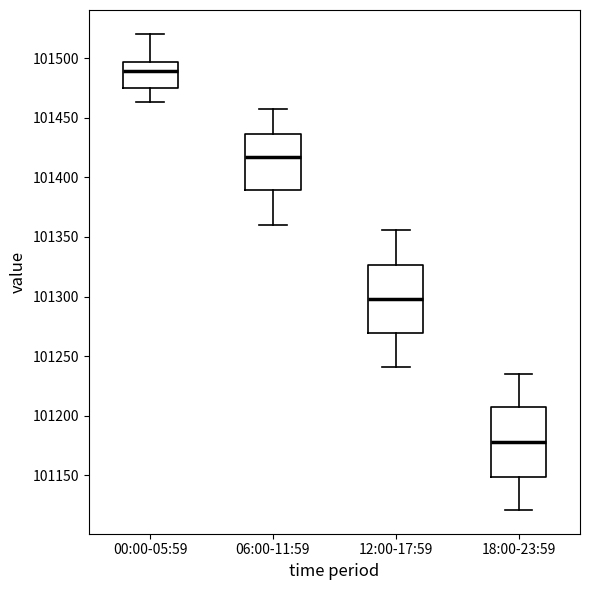

Reading left to right, transcribe this box plot: for each box, give where its median line is, the range the box spans, and where its two whiskers end, as read against the y-axis. The values are not printed on the chart, so give them approximately, as read against the axis.

00:00-05:59: median 101490, box 101475 to 101495, whiskers 101465 to 101520
06:00-11:59: median 101415, box 101390 to 101435, whiskers 101360 to 101455
12:00-17:59: median 101300, box 101270 to 101325, whiskers 101240 to 101355
18:00-23:59: median 101180, box 101150 to 101205, whiskers 101120 to 101235